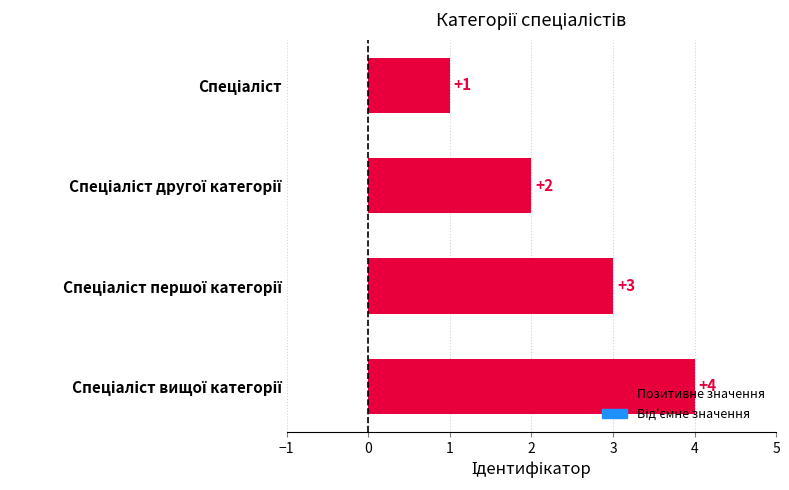

What is the difference between the maximum and minimum values?

3